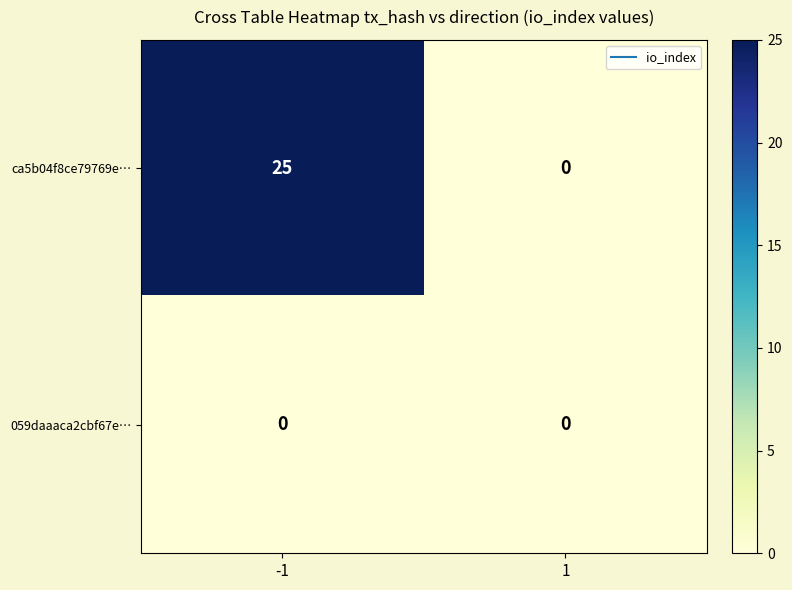

Which series changed the most between -1 and 1?

ca5b04f8ce79769e…